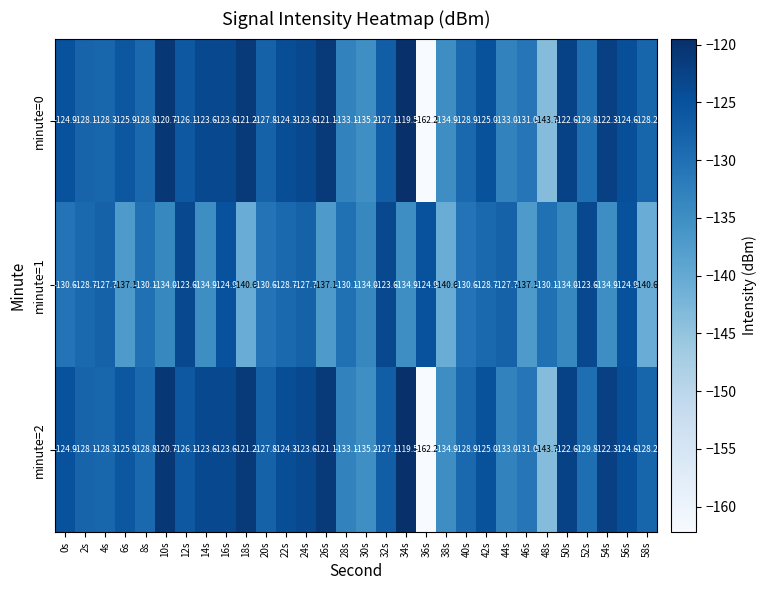

What is the sum of the minute=1 values at 52s and 2s?

-252.3